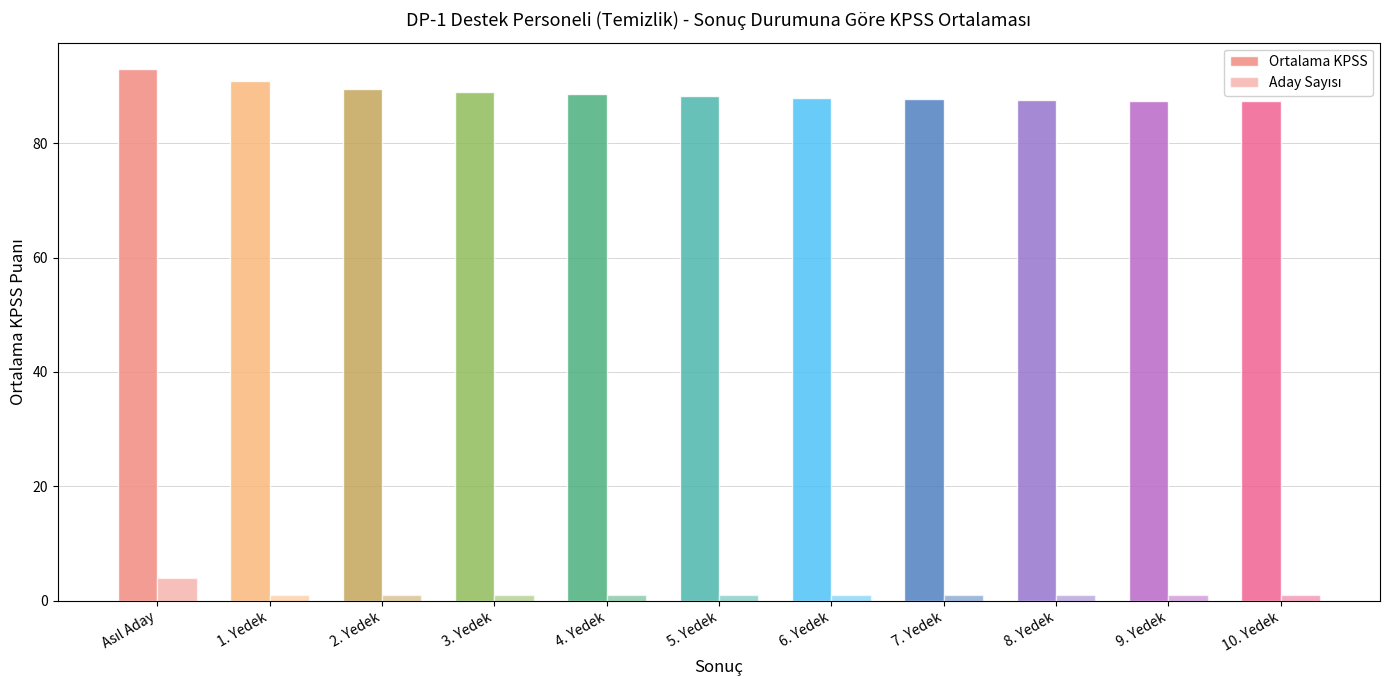

How many groups of bars are there?

11